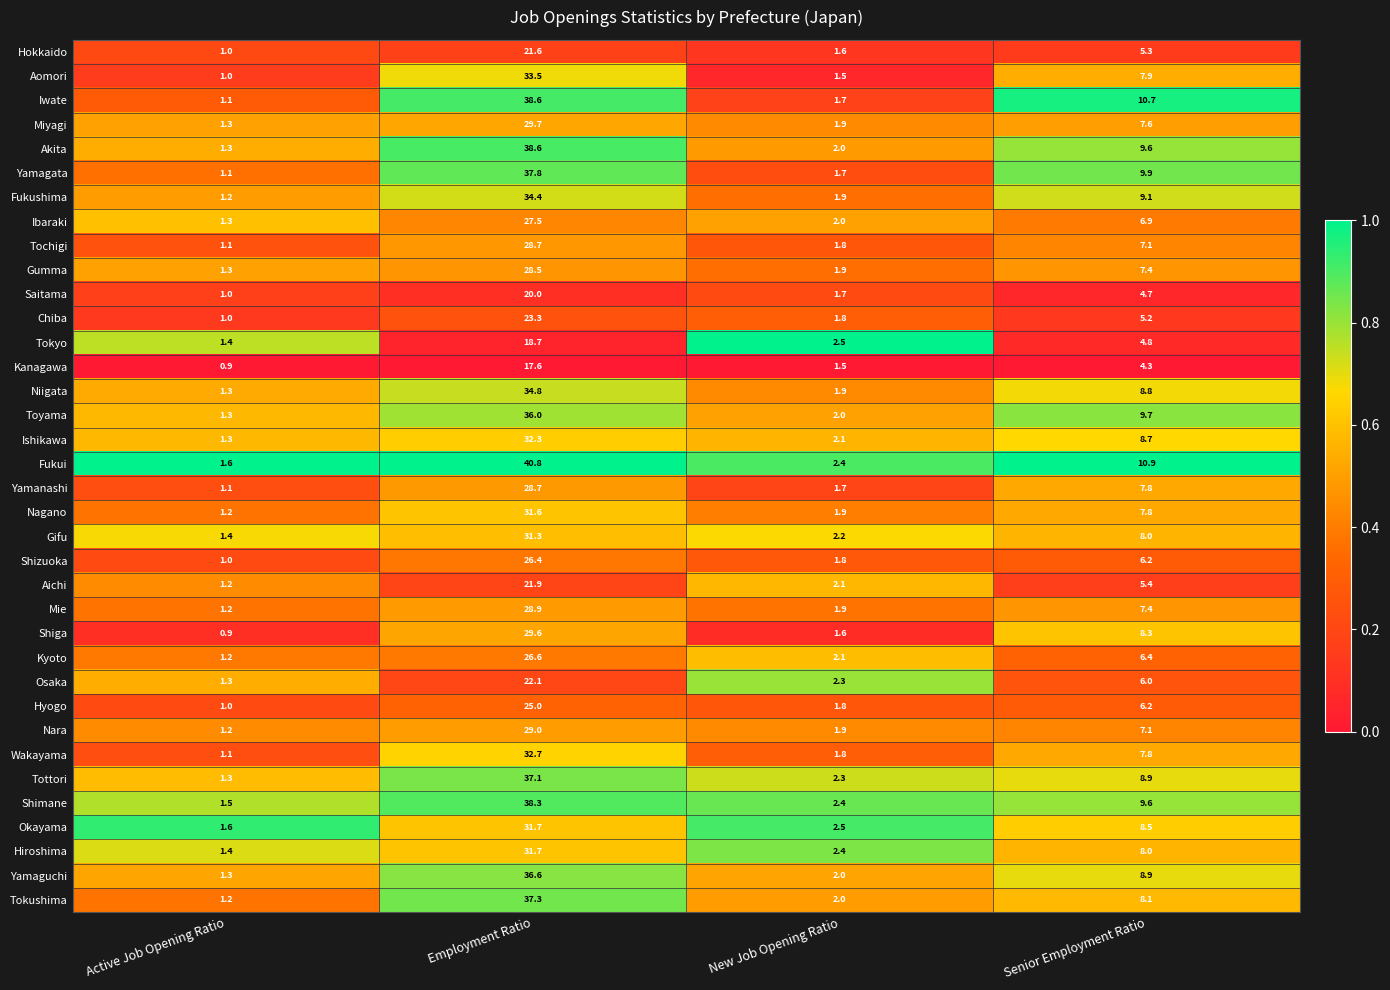

Between New Job Opening Ratio and Senior Employment Ratio, which series saw the biggest shift?

Iwate